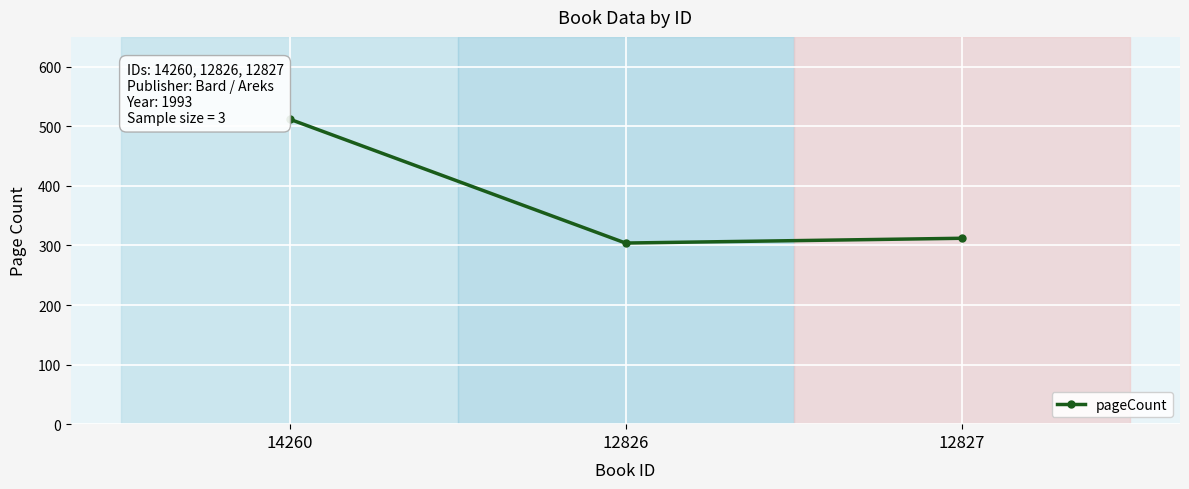

How many values are below 312?

1